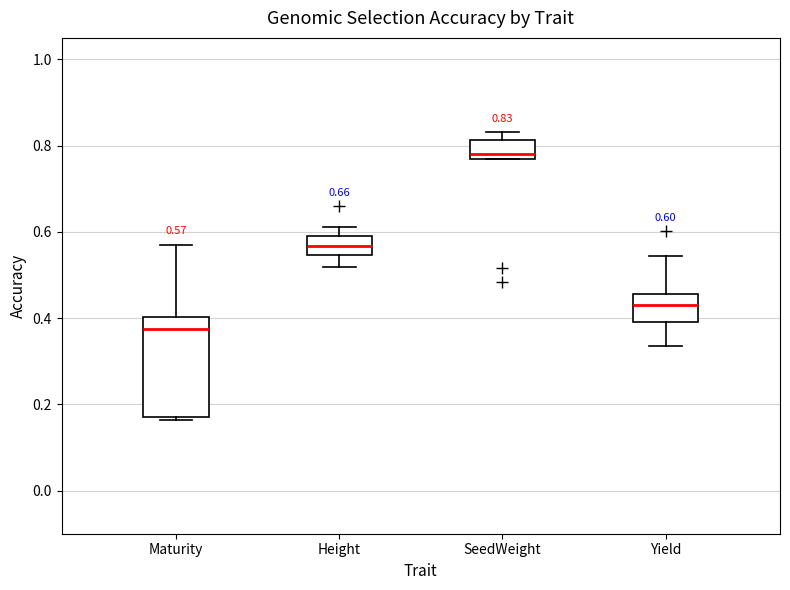

Which box is the tallest, from its lower edge to its upper edge?

Maturity